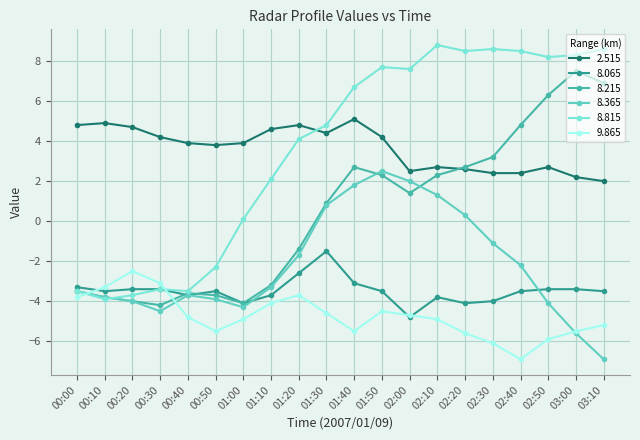

Which series has the largest range (max minus min)?

8.815